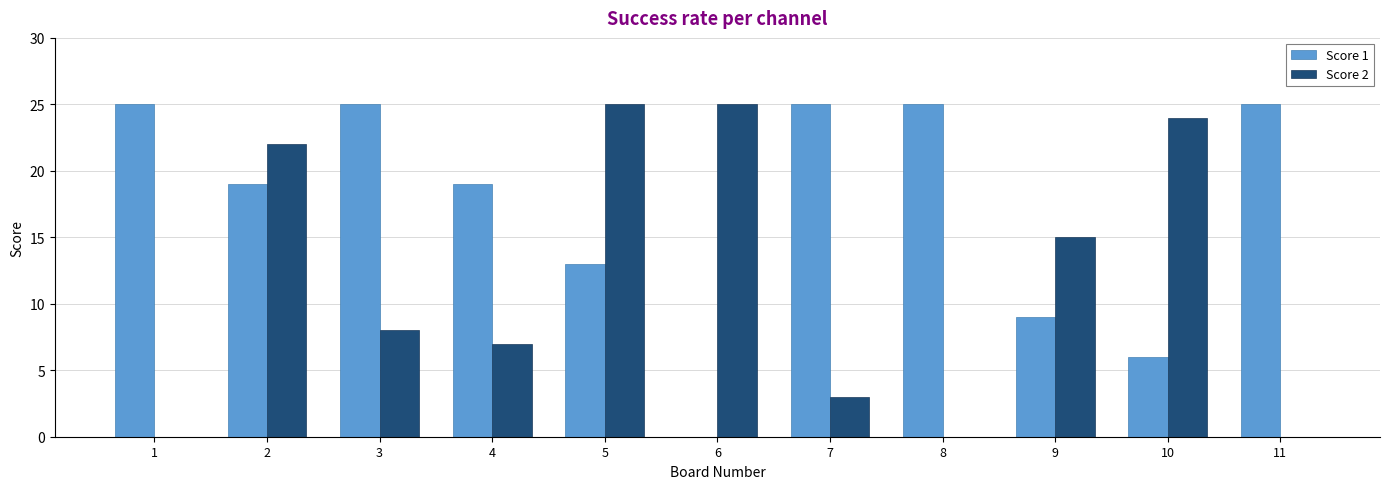

What is the greatest value displayed?

25